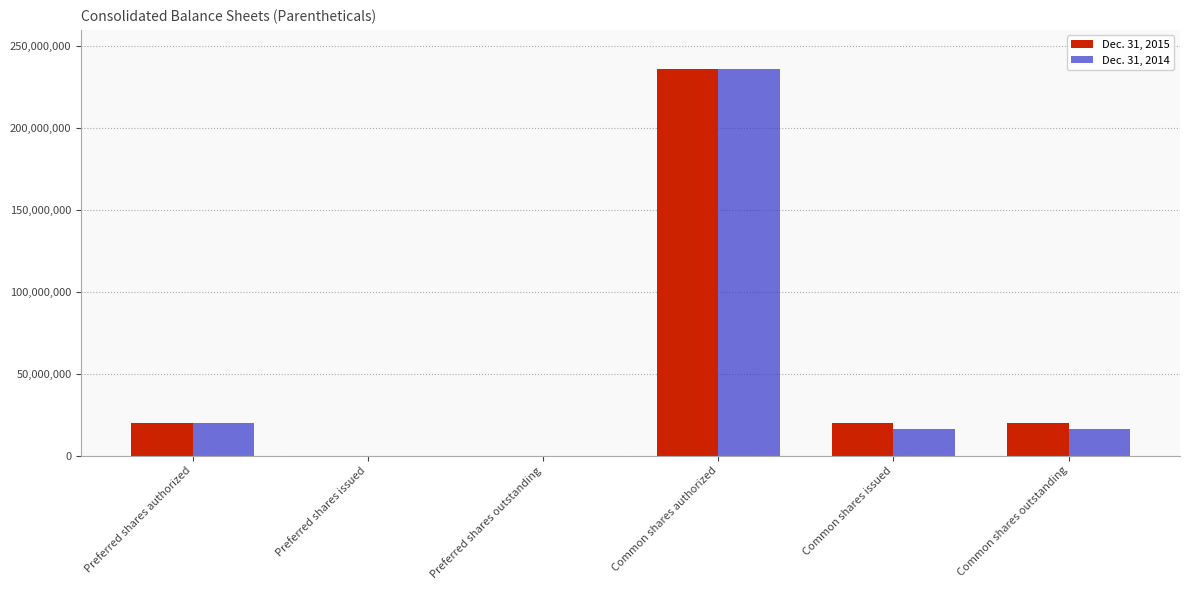

At which category is the sum across all series the highest?

Common shares authorized